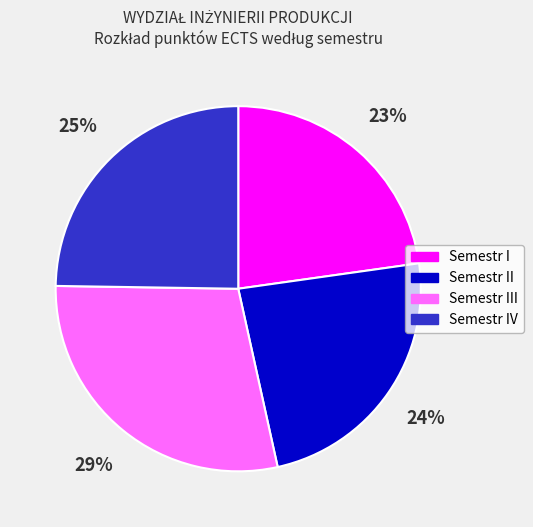

Is it true that Semestr I is 23% of the pie?

True